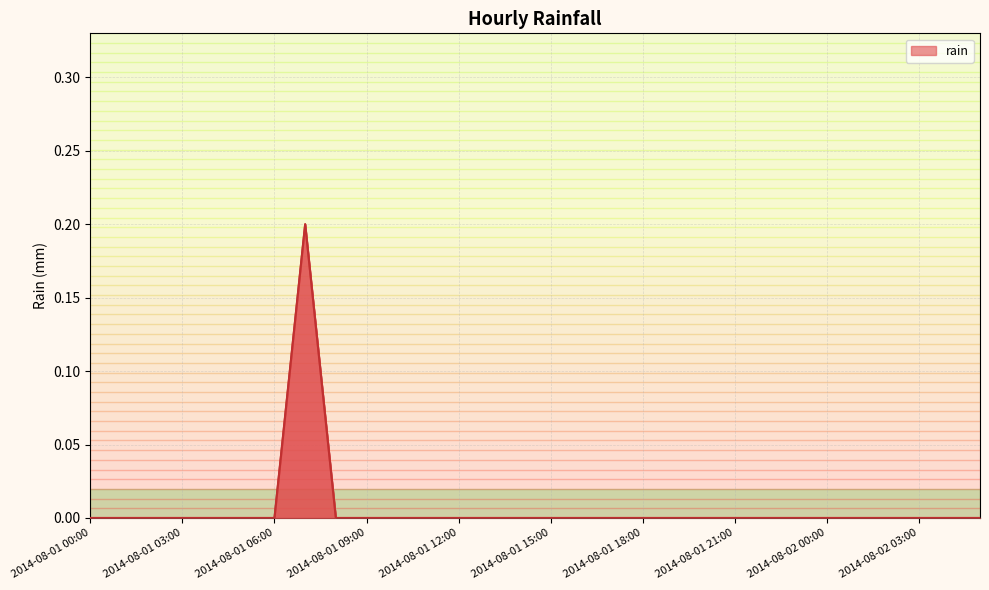

Does the chart have visible grid lines?

Yes